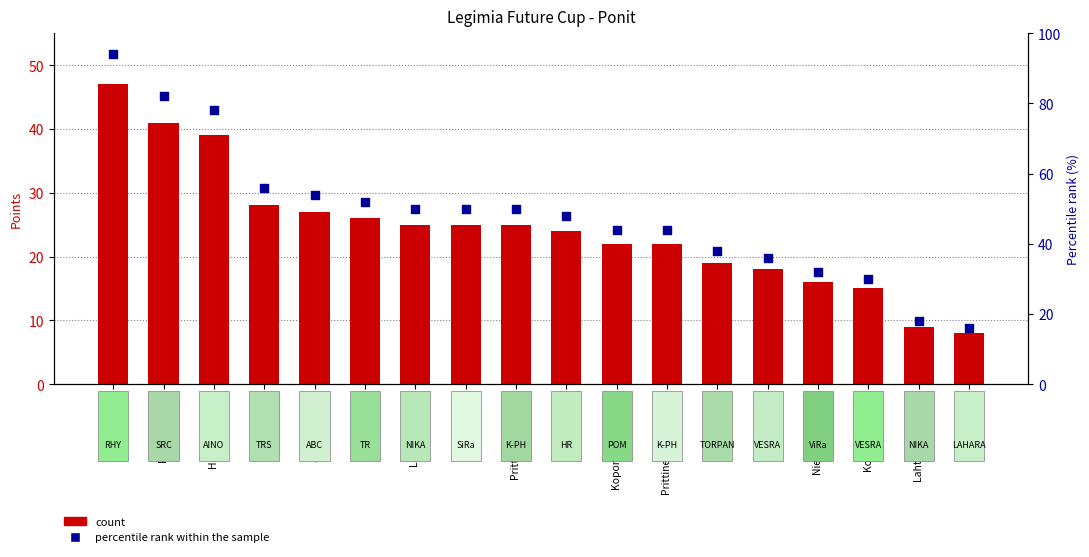

Which series has the widest spread of Y values?

percentile rank within the sample